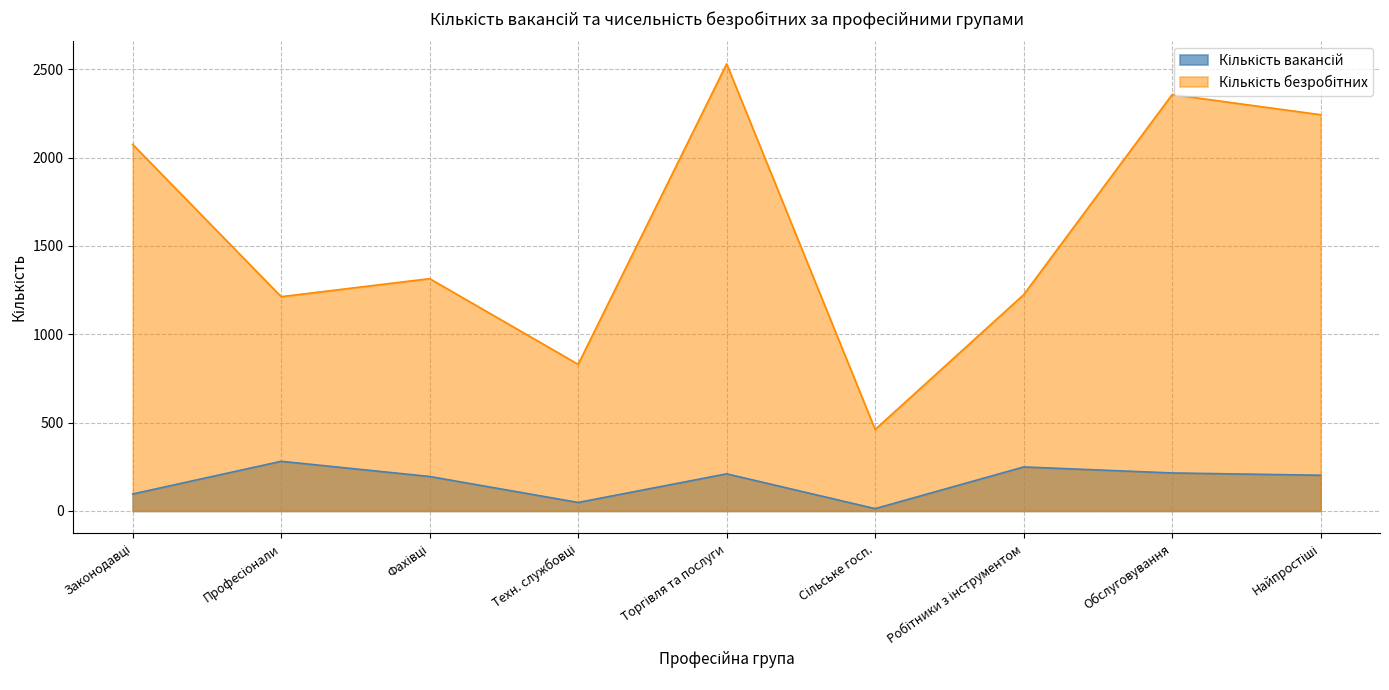

How many interior local valleys does the Кількість вакансій series have?

2